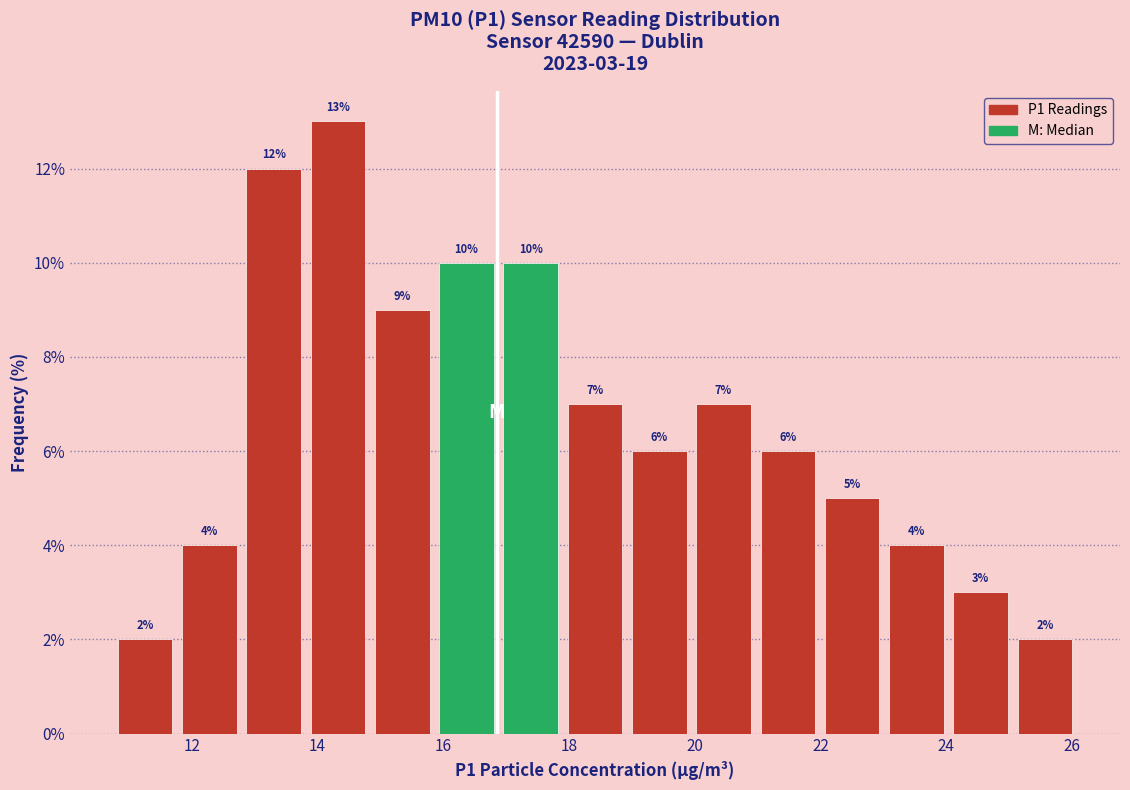

Over which range of the x-axis is the bar tallest?

13.8 to 14.8